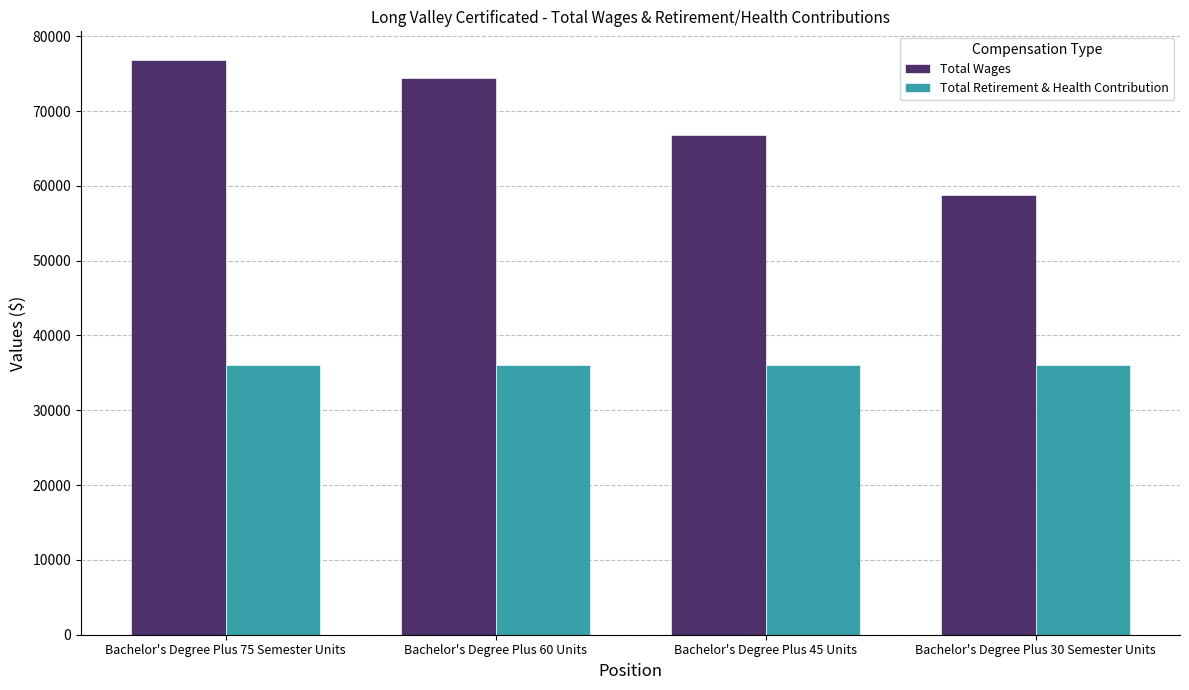

Is the value of Total Retirement & Health Contribution at Bachelor's Degree Plus 45 Units greater than the value of Total Wages at Bachelor's Degree Plus 60 Units?

No